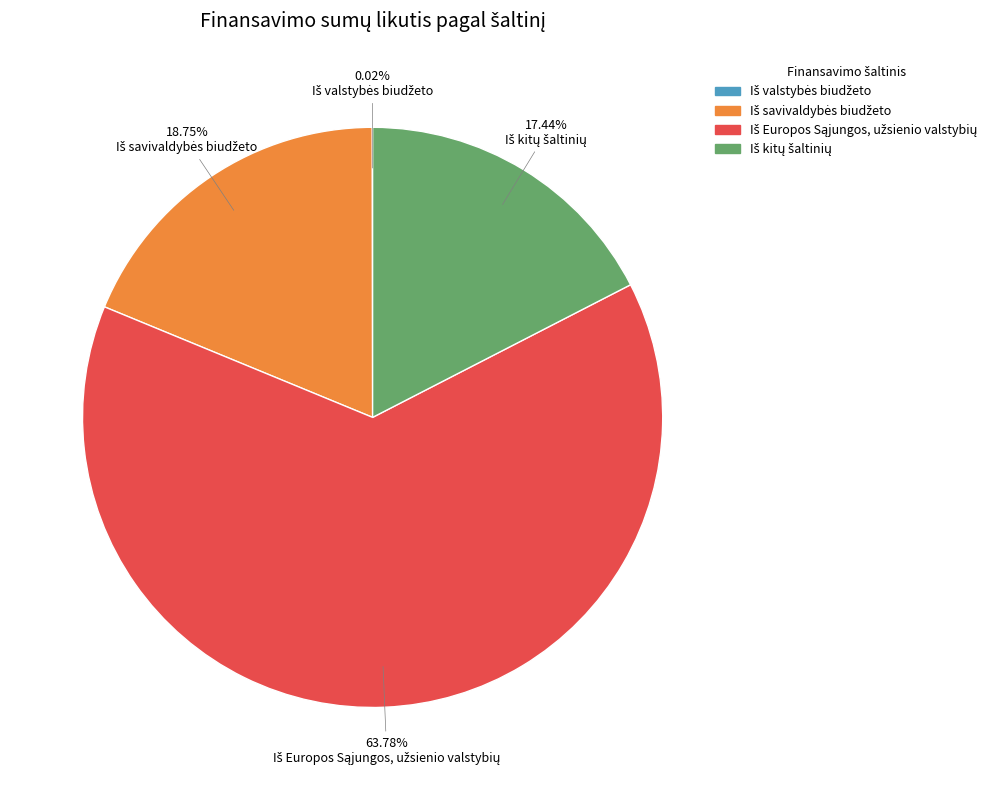

Is there any slice that represents more than half of the pie?

Yes